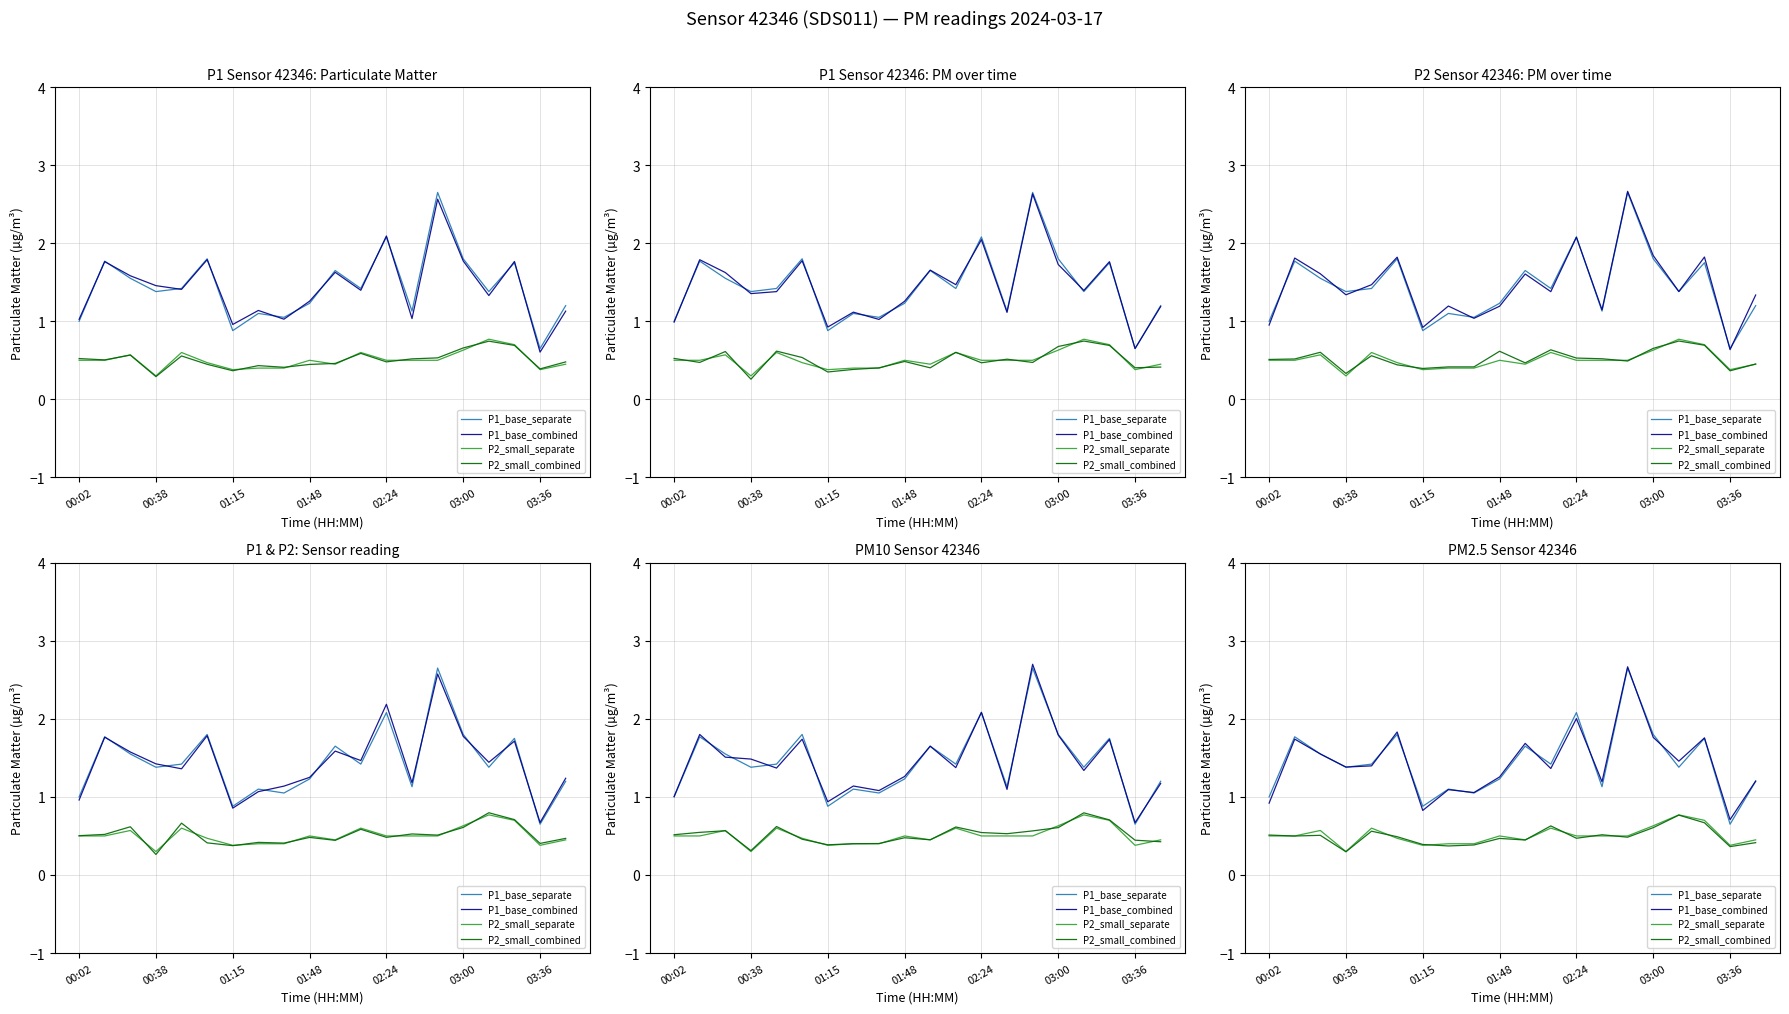

True or false: P1_base_separate and P2_small_combined cross at least once.

False